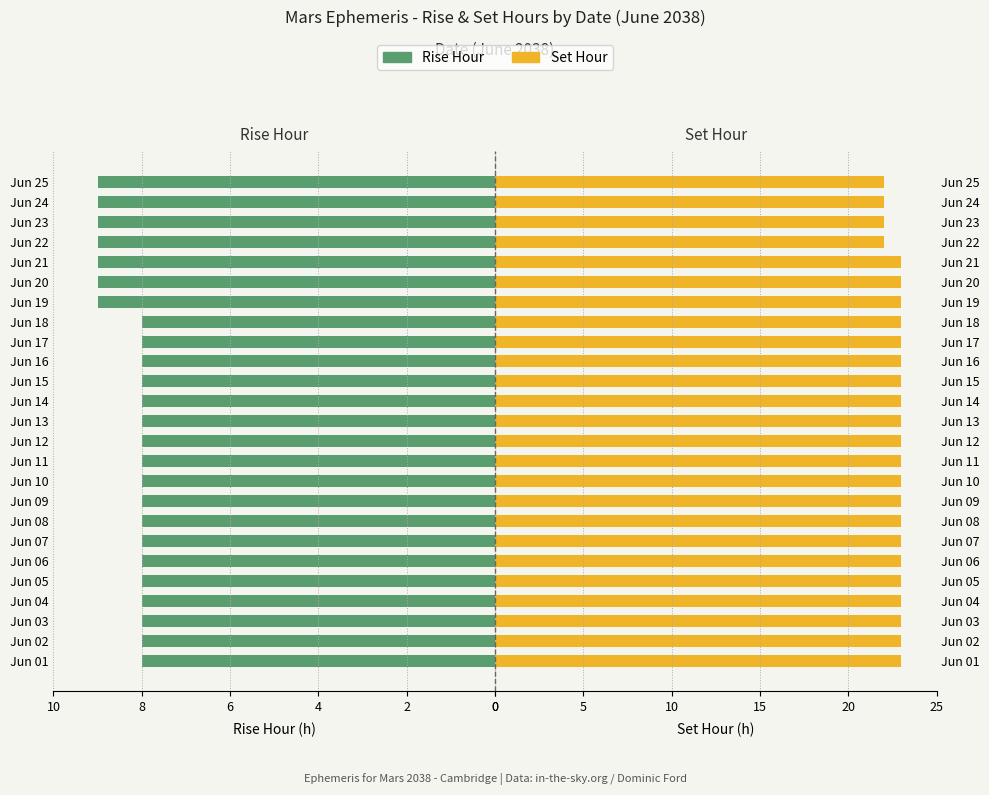

What are all the series names shown in the legend?

Rise Hour, Set Hour